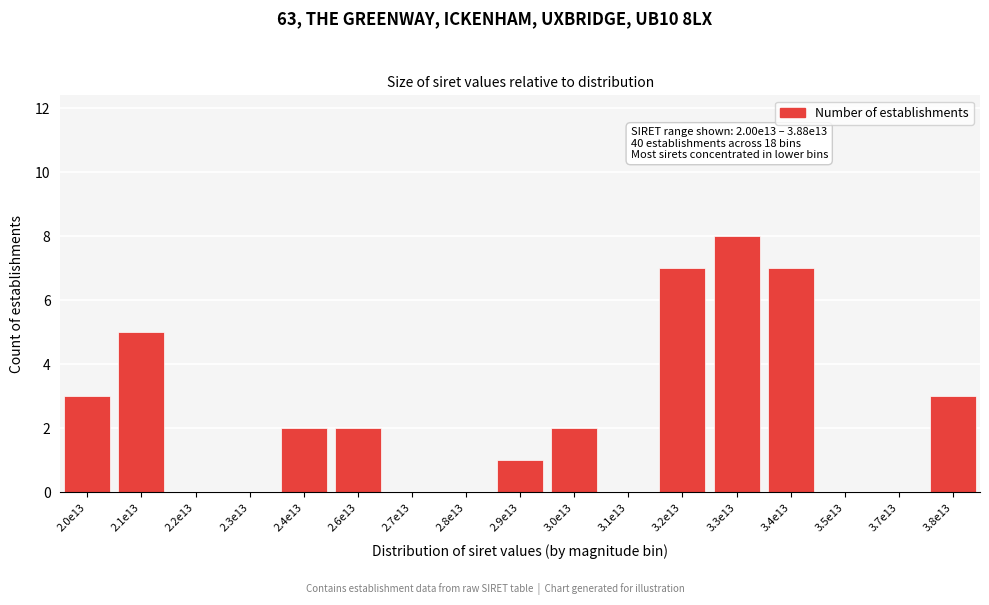

Reading left to right, extract all data points from this chart.

2.0e13=3	2.1e13=5	2.2e13=0	2.3e13=0	2.4e13=2	2.6e13=2	2.7e13=0	2.8e13=0	2.9e13=1	3.0e13=2	3.1e13=0	3.2e13=7	3.3e13=8	3.4e13=7	3.5e13=0	3.7e13=0	3.8e13=3